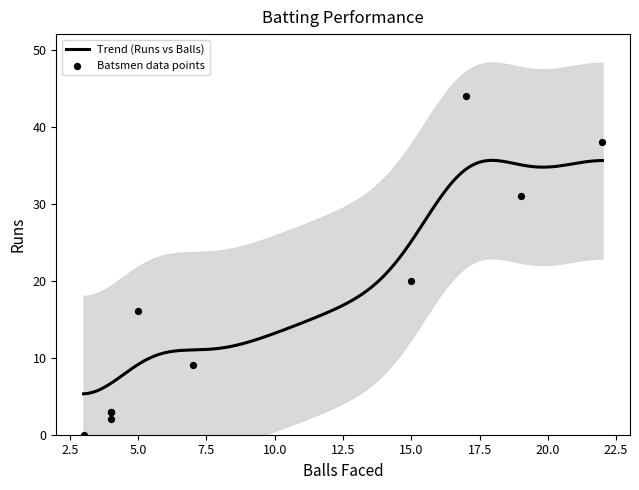

What is the maximum value for Trend (Runs vs Balls)?

35.6